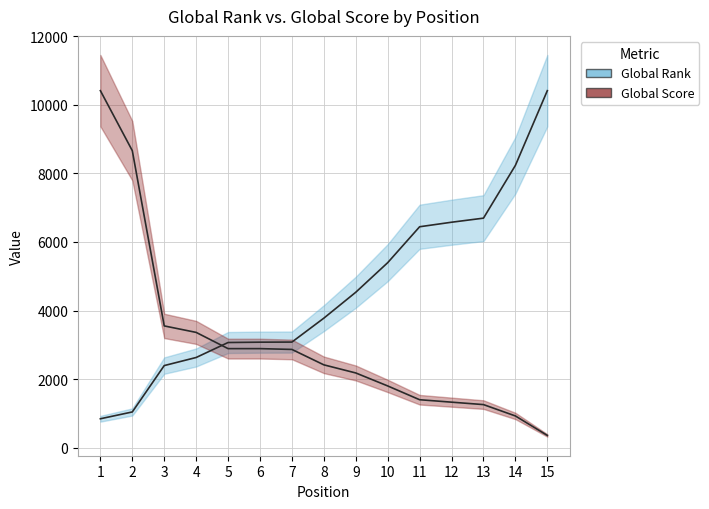

How many data points does each series have?

15